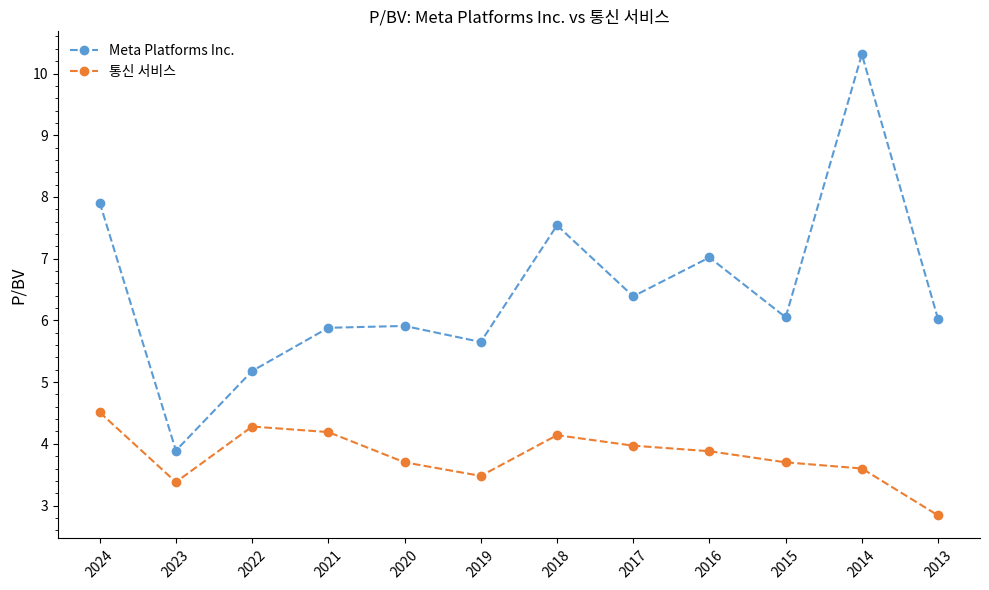

The 통신 서비스 series shows 3.7 at 2020. True or false?

True